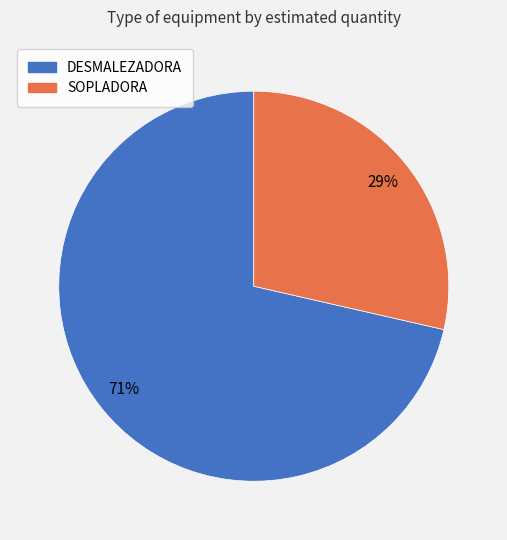

Which category accounts for the majority?

DESMALEZADORA